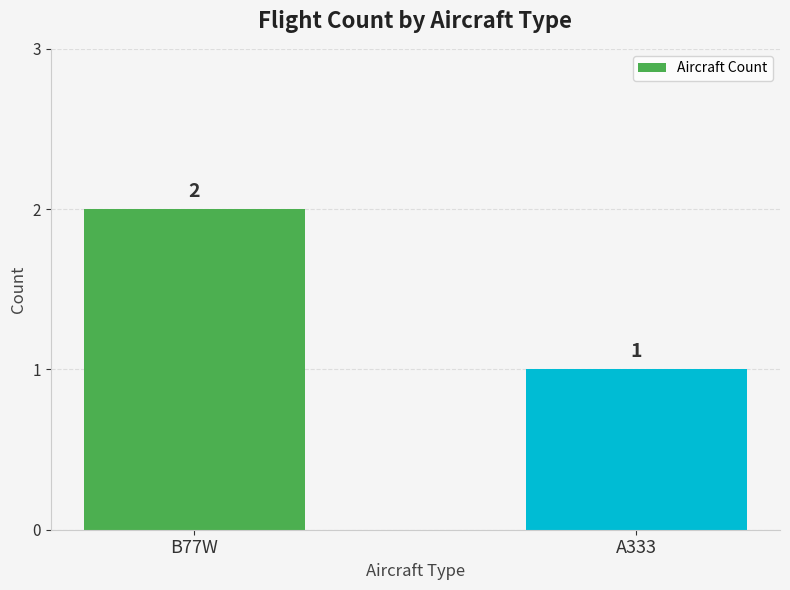

What position from the right is B77W?

2